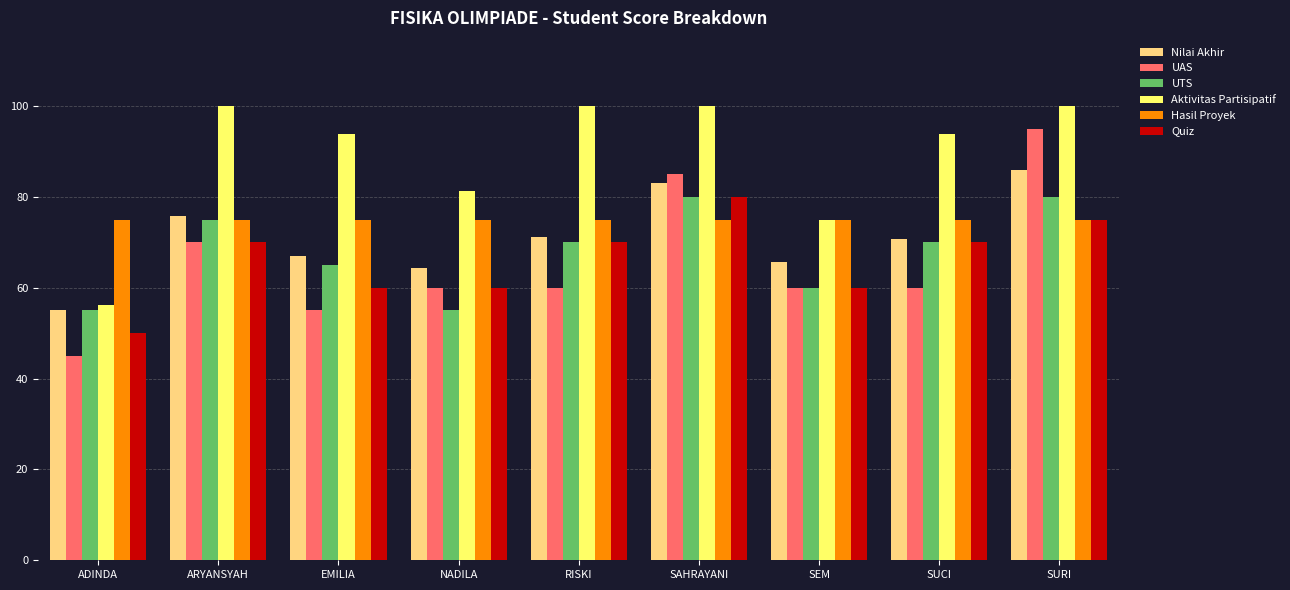

The value of Nilai Akhir at SEM is 65.8. True or false?

True